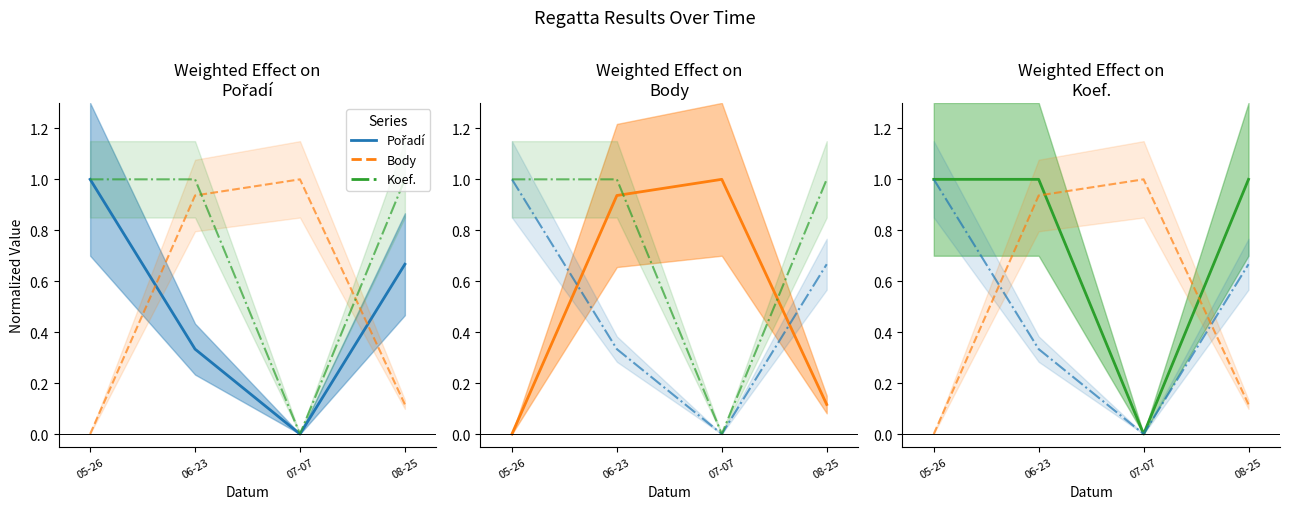

What is the sum of the Koef. values at 05-26 and 08-25?

2.0